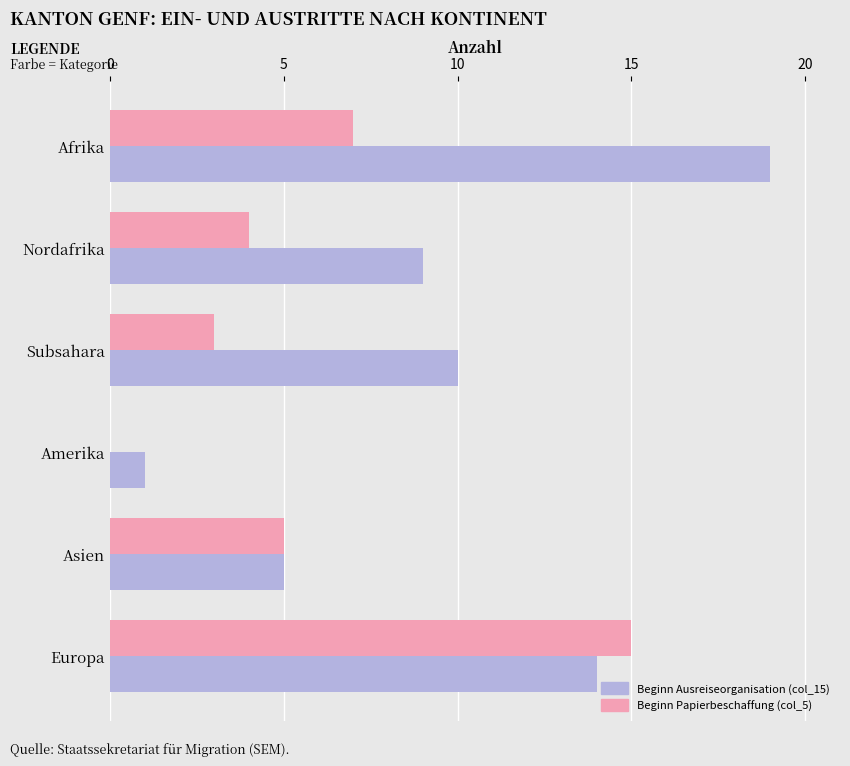

Is the value of Beginn Ausreiseorganisation (col_15) at Asien greater than the value of Beginn Papierbeschaffung (col_5) at Europa?

No